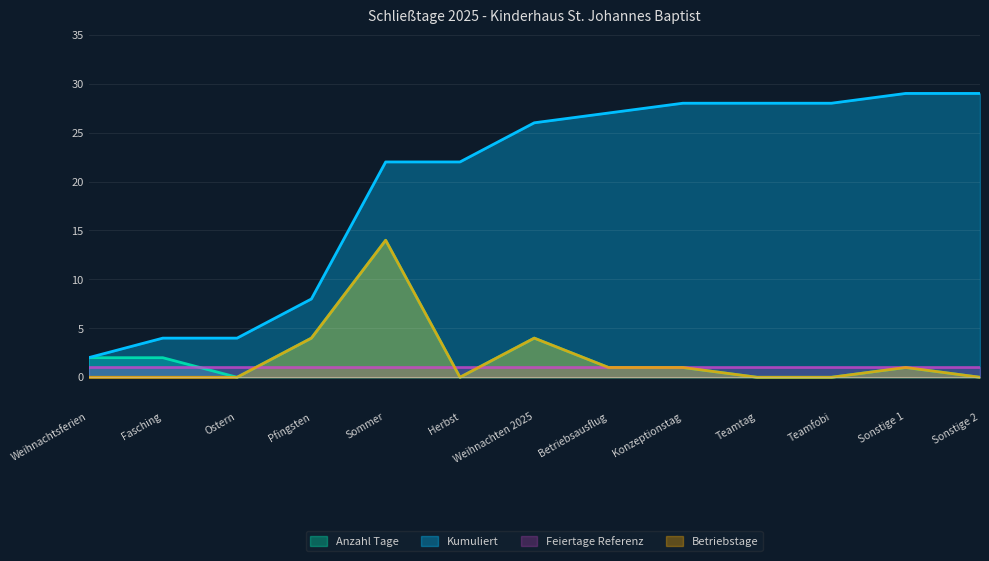

The Betriebstage series shows 7 at Weihnachtsferien. True or false?

False